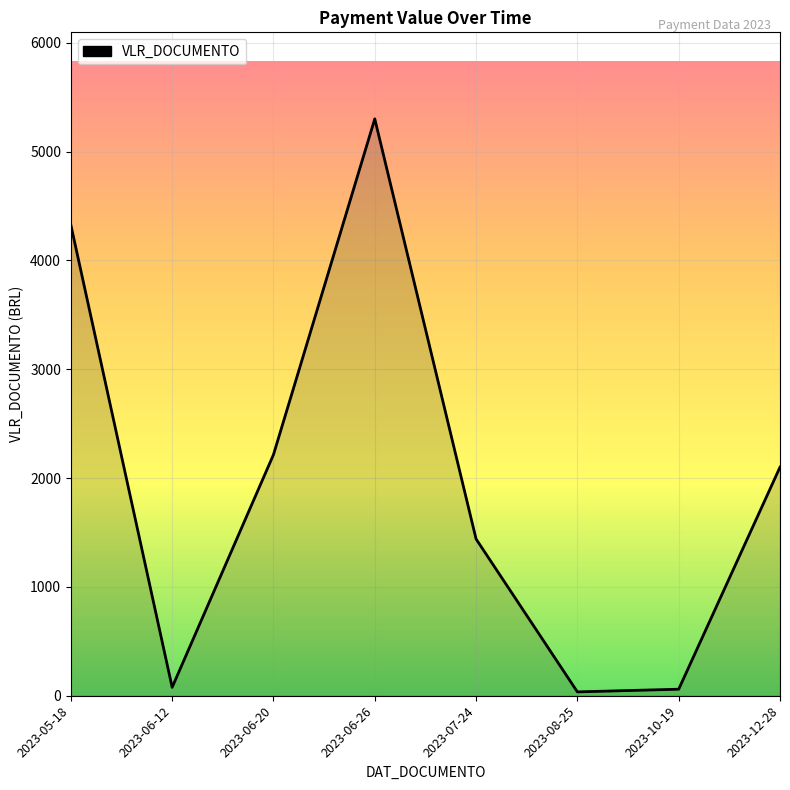

Where is the first local minimum?

2023-06-12